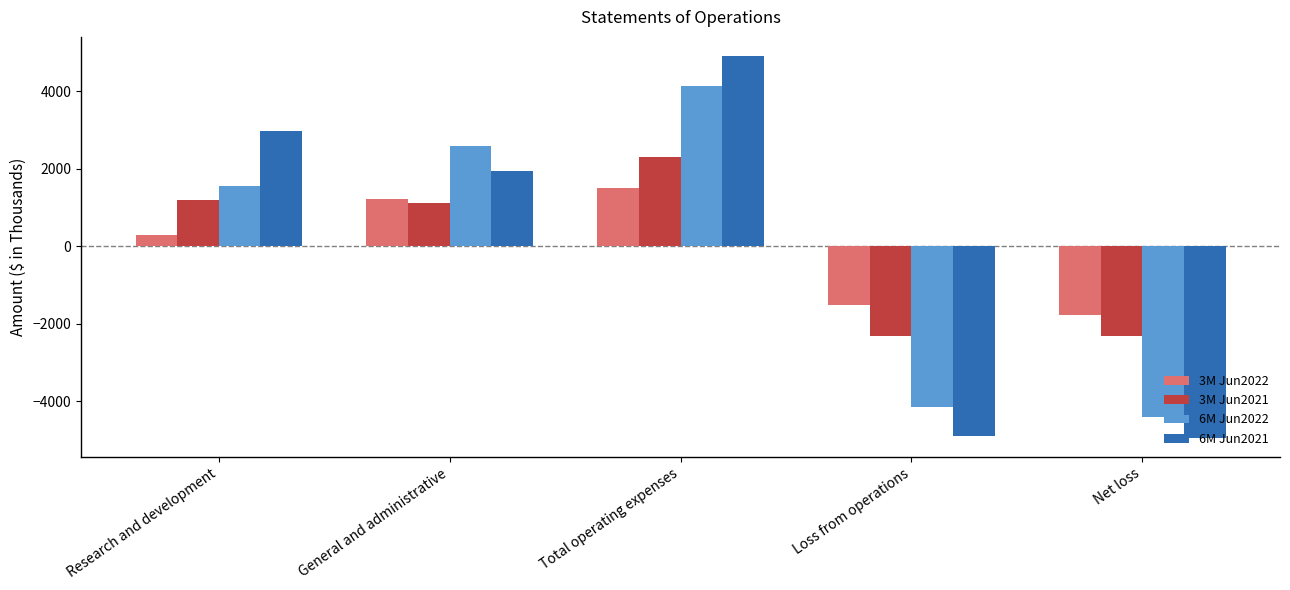

Does the chart contain any negative values?

Yes